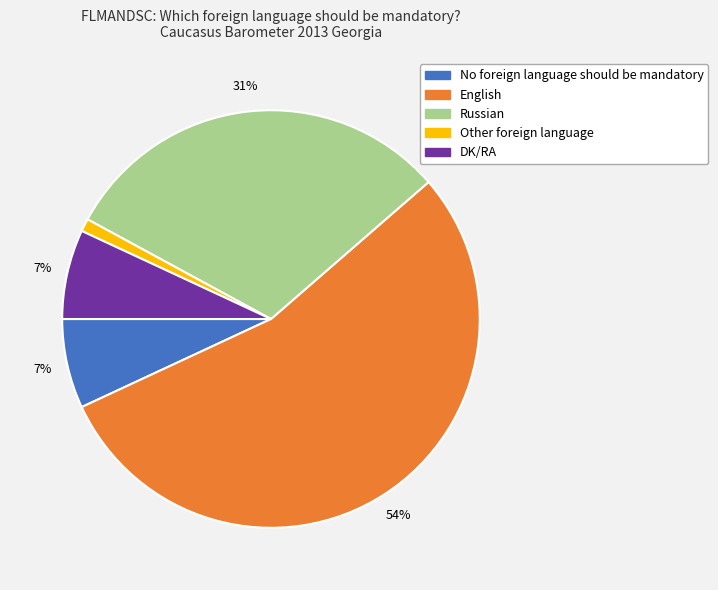

To the nearest percent, what is the difference between the Other foreign language and Russian slice percentages?

30%